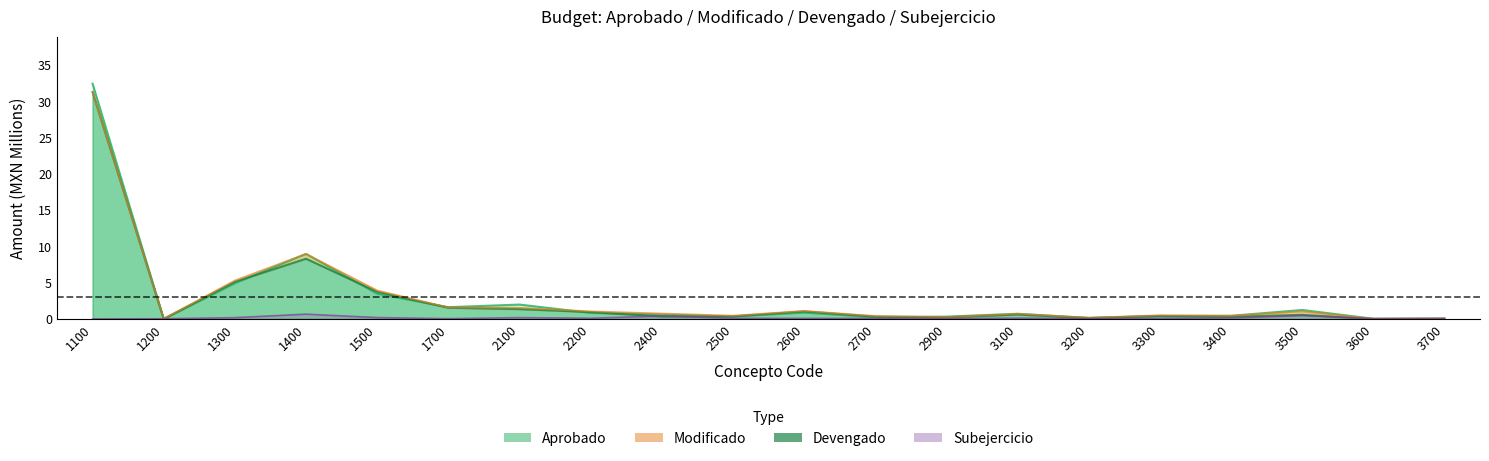

What is the average value of the Aprobado series?

3.0